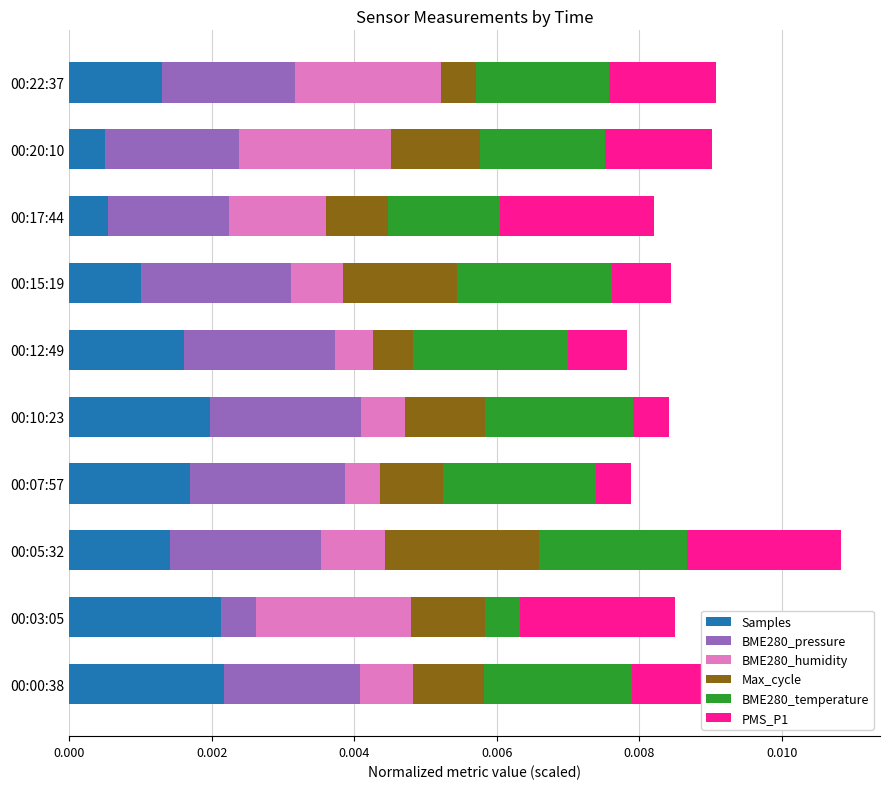

Count the Samples values in the range 0 to 1.

10